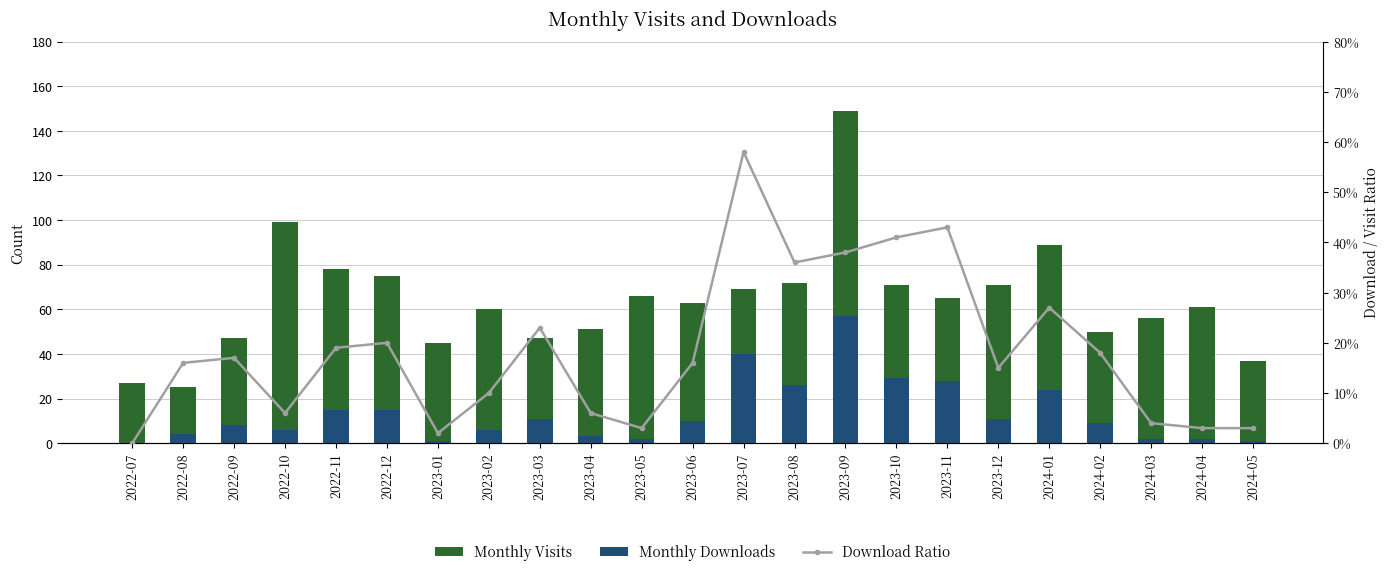

Where is Monthly Downloads nearest to the value 28?

2023-11